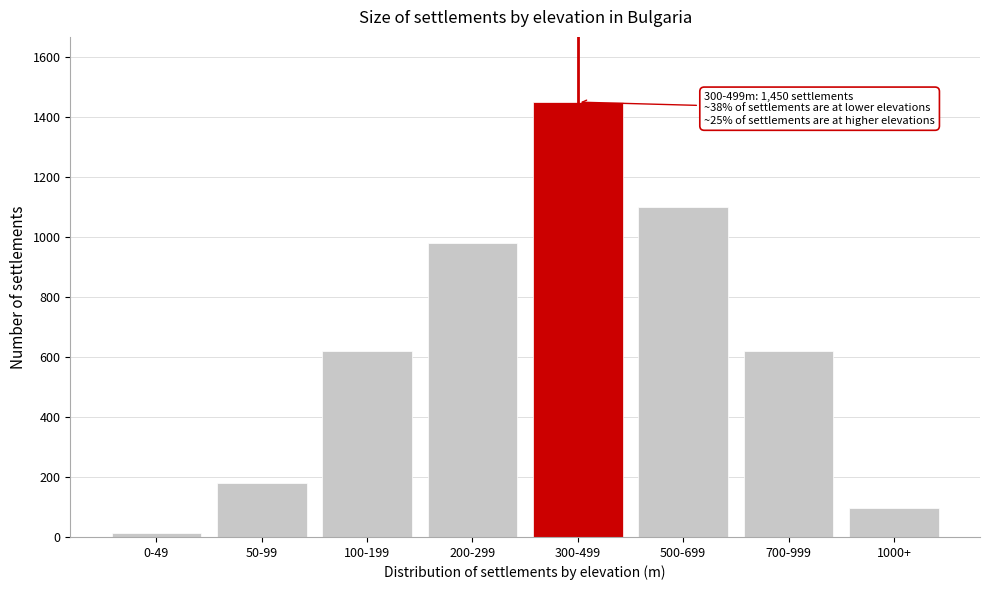

Reading left to right, extract all data points from this chart.

0-49=12	50-99=180	100-199=620	200-299=980	300-499=1450	500-699=1100	700-999=620	1000+=95